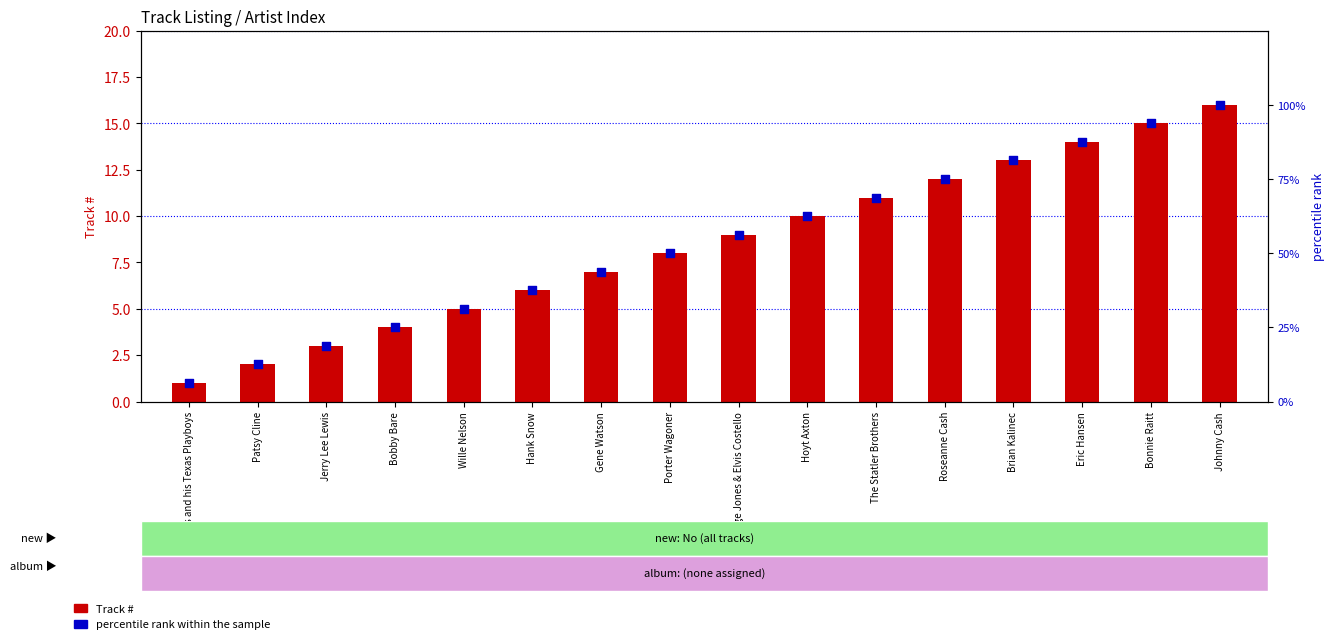

What is the total value across all series at Hoyt Axton?

72.5